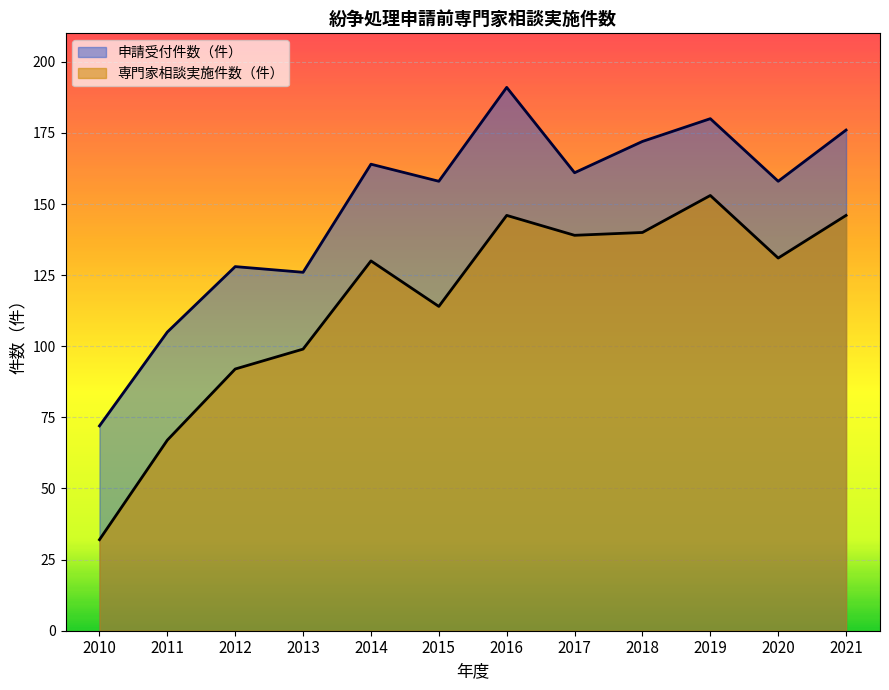

Rank the categories by 専門家相談実施件数（件） value from highest to lowest.

2019, 2016, 2021, 2018, 2017, 2020, 2014, 2015, 2013, 2012, 2011, 2010